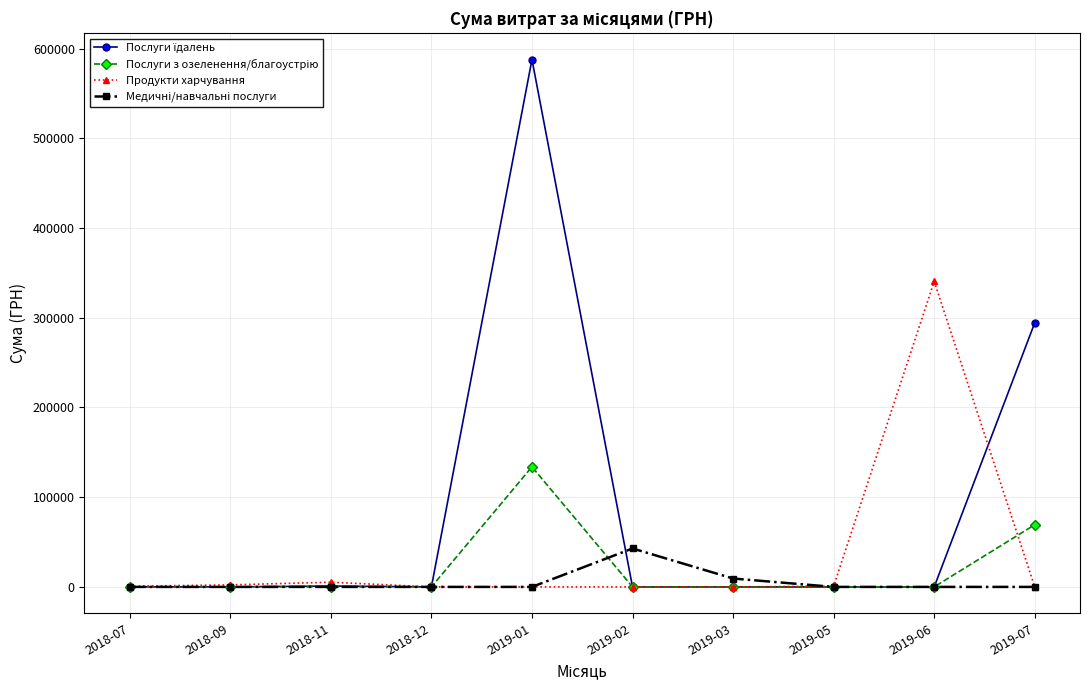

At which category is the sum across all series the highest?

2019-01